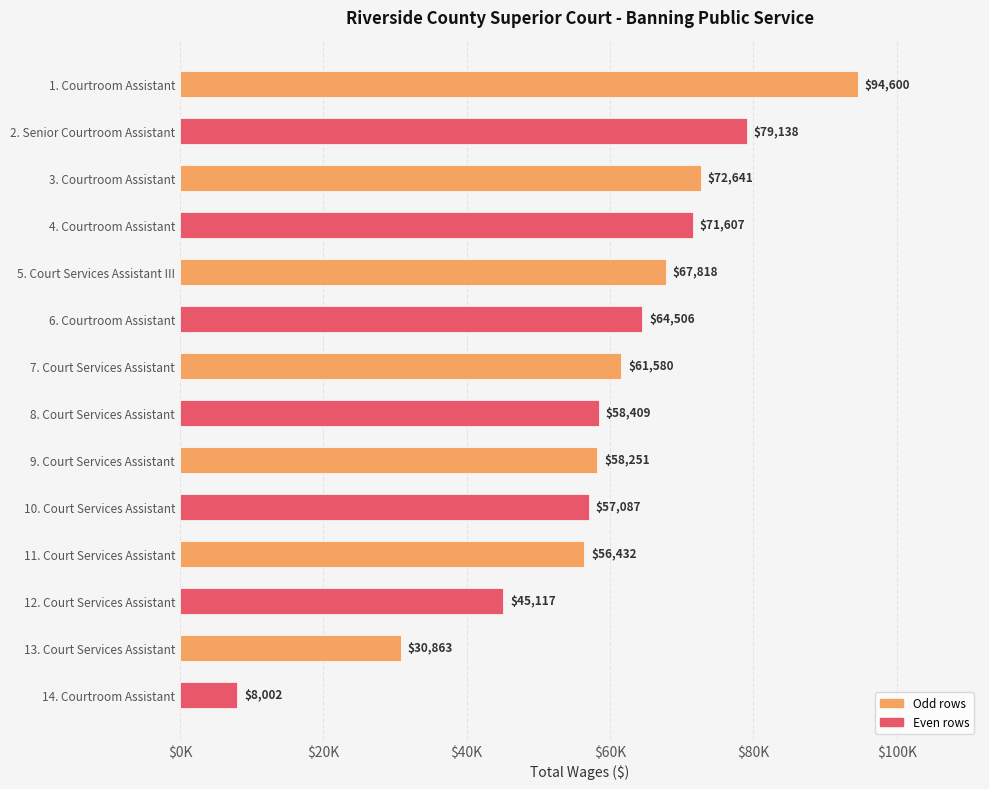

Count the number of categories in the chart.

14